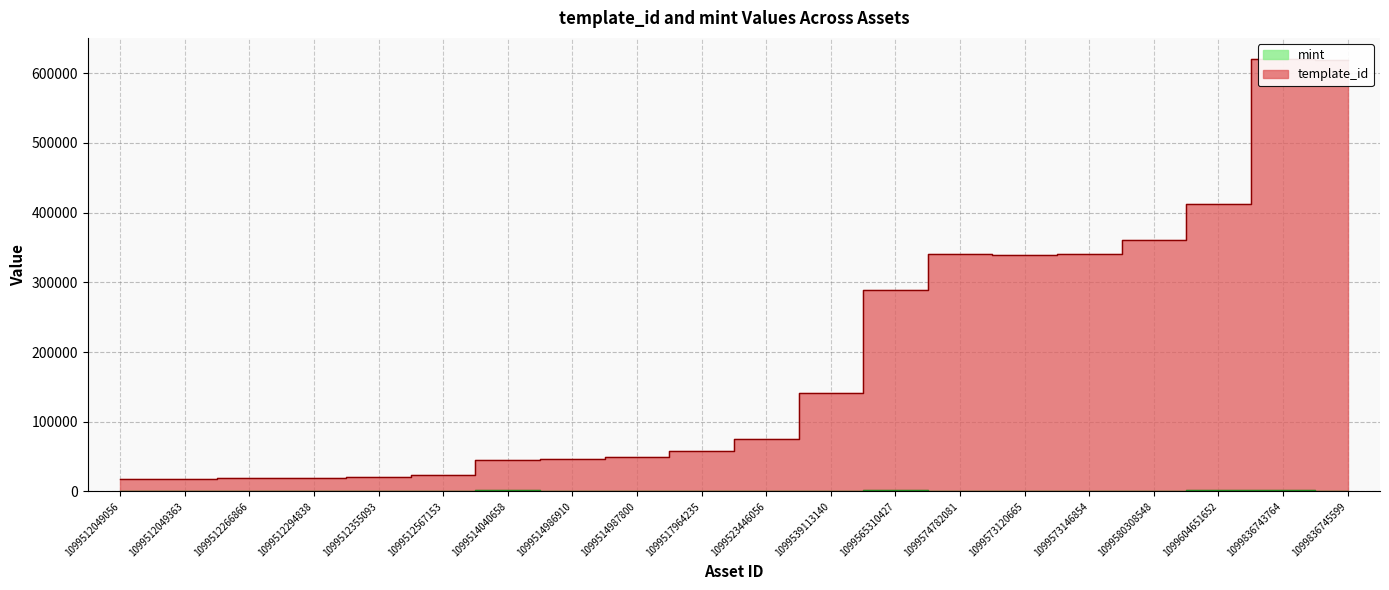

Reading left to right, what are all the values shown in this chart?

template_id: 17446	17694	18744	19041	20184	23408	44662	46792	49671	58077	74780	141154	288340	340107	339490	340420	360287	412854	619793	618833
mint: 163	411	163	373	342	512	2242	394	941	84	849	411	1421	1157	262	1187	503	2479	2289	1325